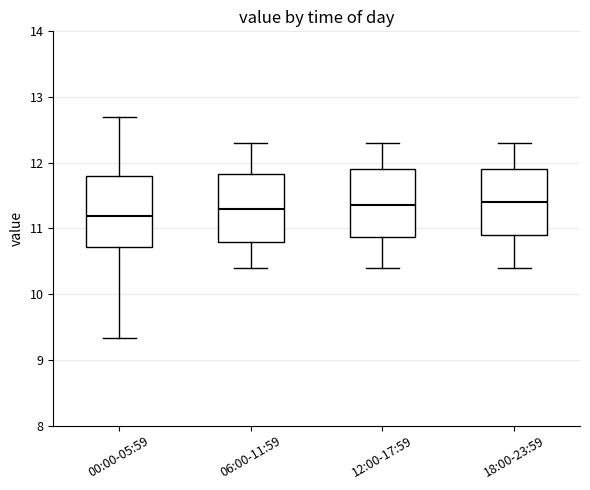

Reading left to right, read every box against the y-axis: the position of its median line, the range the box covers, and the ends of its whiskers. The values are not printed on the chart, so give them approximately, as read against the axis.

00:00-05:59: median 11.2, box 10.7 to 11.8, whiskers 9.3 to 12.7
06:00-11:59: median 11.3, box 10.8 to 11.8, whiskers 10.4 to 12.3
12:00-17:59: median 11.4, box 10.9 to 11.9, whiskers 10.4 to 12.3
18:00-23:59: median 11.4, box 10.9 to 11.9, whiskers 10.4 to 12.3